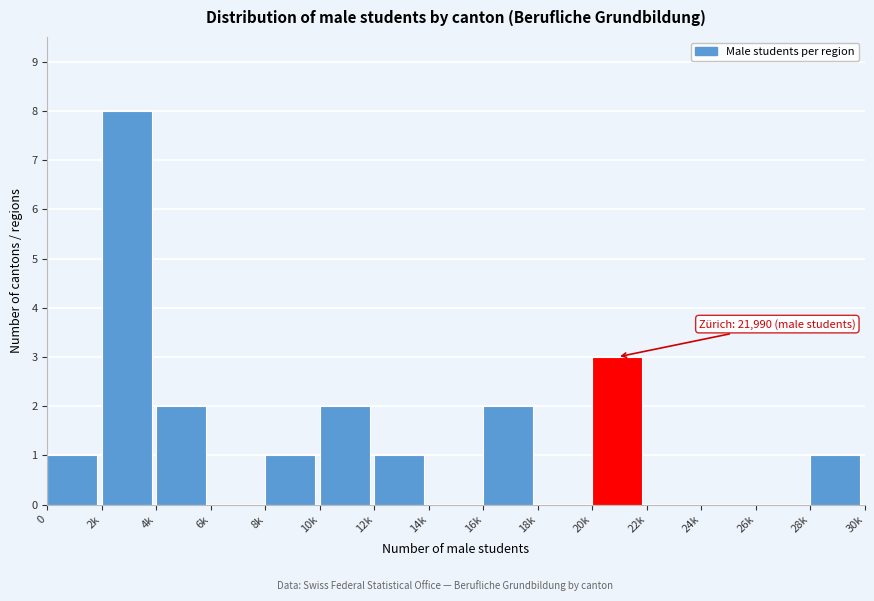

Reading left to right, extract all data points from this chart.

0=1	2k=8	4k=2	6k=0	8k=1	10k=2	12k=1	14k=0	16k=2	18k=0	20k=3	22k=0	24k=0	26k=0	28k=1